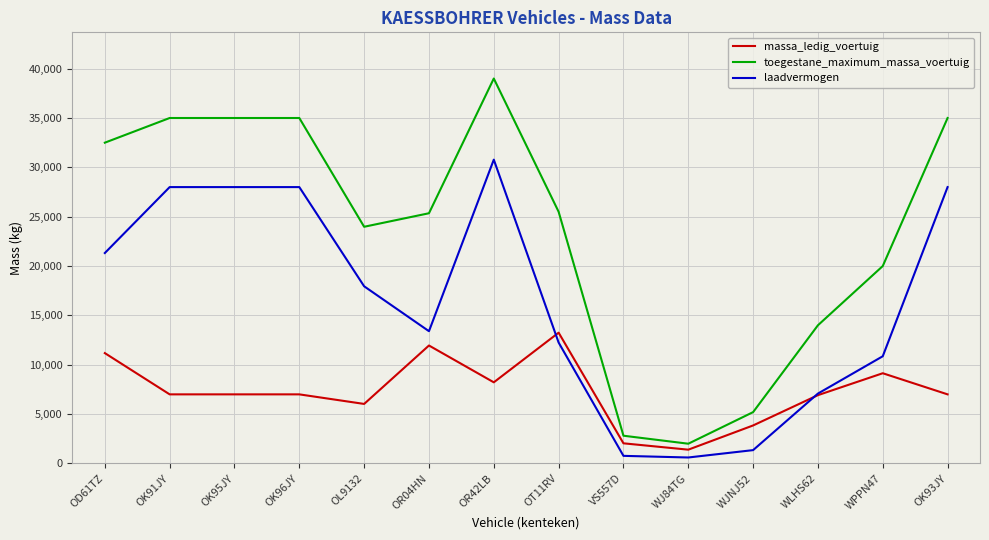

What is the difference between the highest and lowest values at OK91JY?

28000